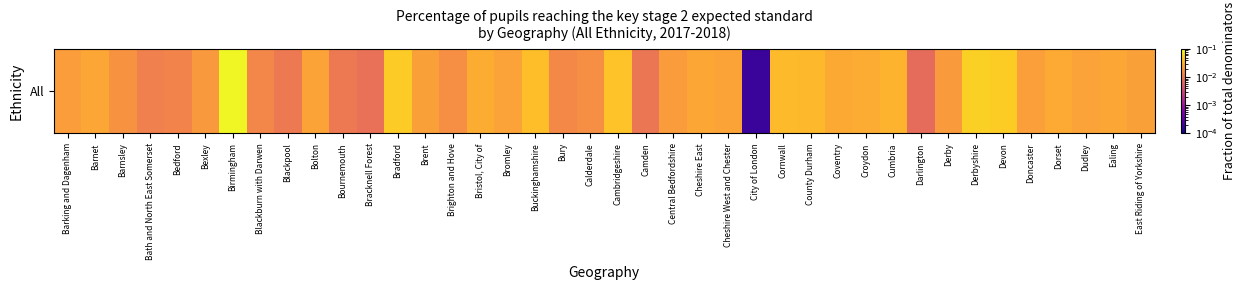

Reading left to right, transcribe all the data shown in this chart.

0.0	0.0	0.0	0.0	0.0	0.0	0.1	0.0	0.0	0.0	0.0	0.0	0.0	0.0	0.0	0.0	0.0	0.0	0.0	0.0	0.0	0.0	0.0	0.0	0.0	0.0	0.0	0.0	0.0	0.0	0.0	0.0	0.0	0.1	0.0	0.0	0.0	0.0	0.0	0.0